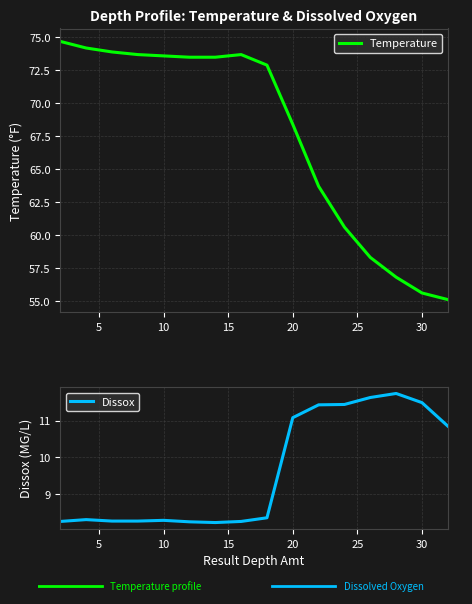

The value of Dissox at 20 is 18.7. True or false?

False